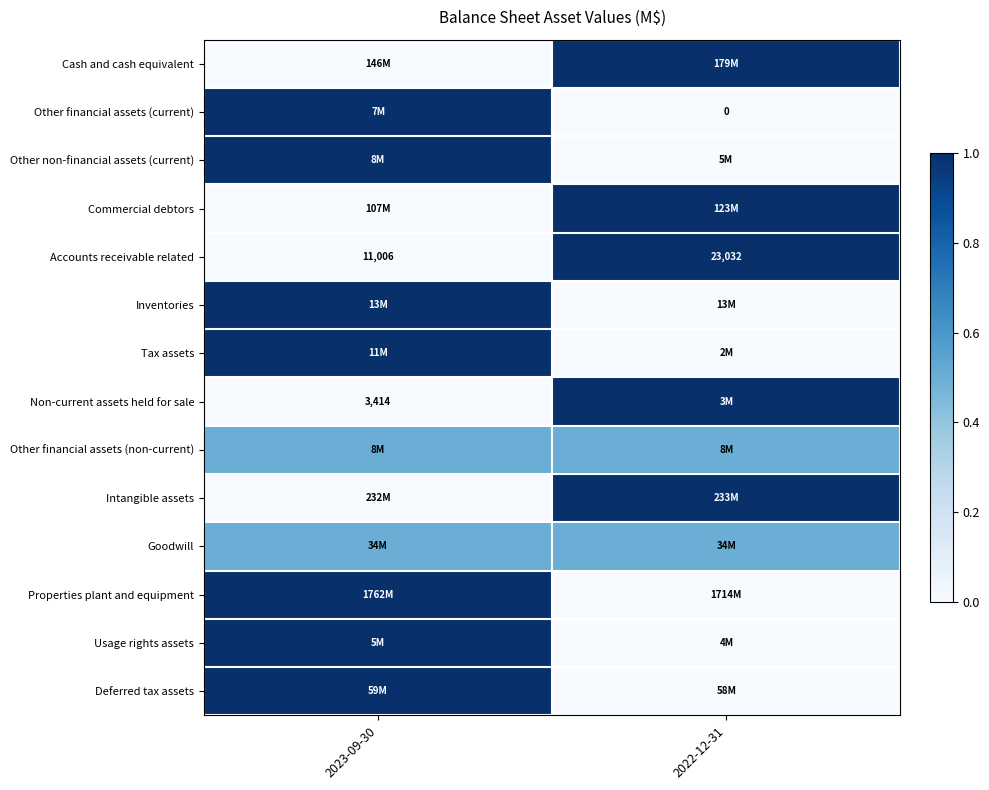

At how many categories does at least one series exceed 0?

2